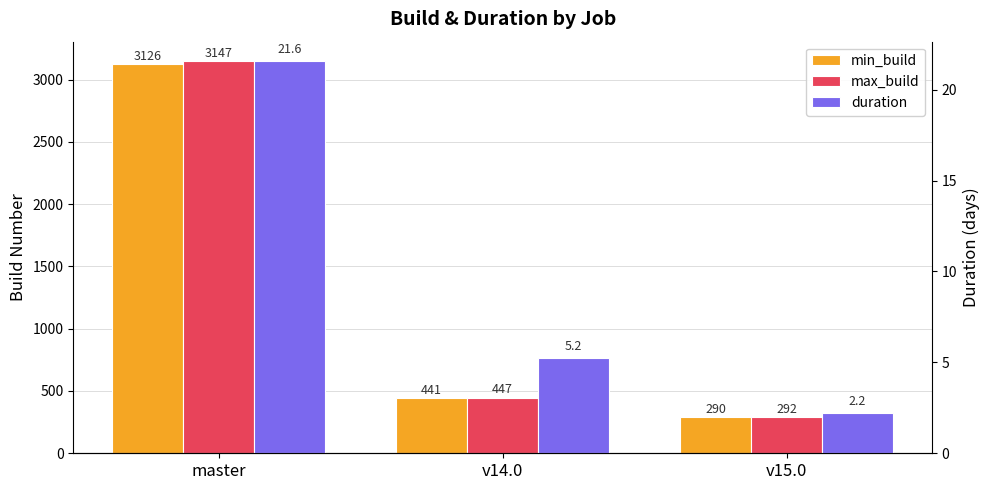

Are the bars horizontal?

No